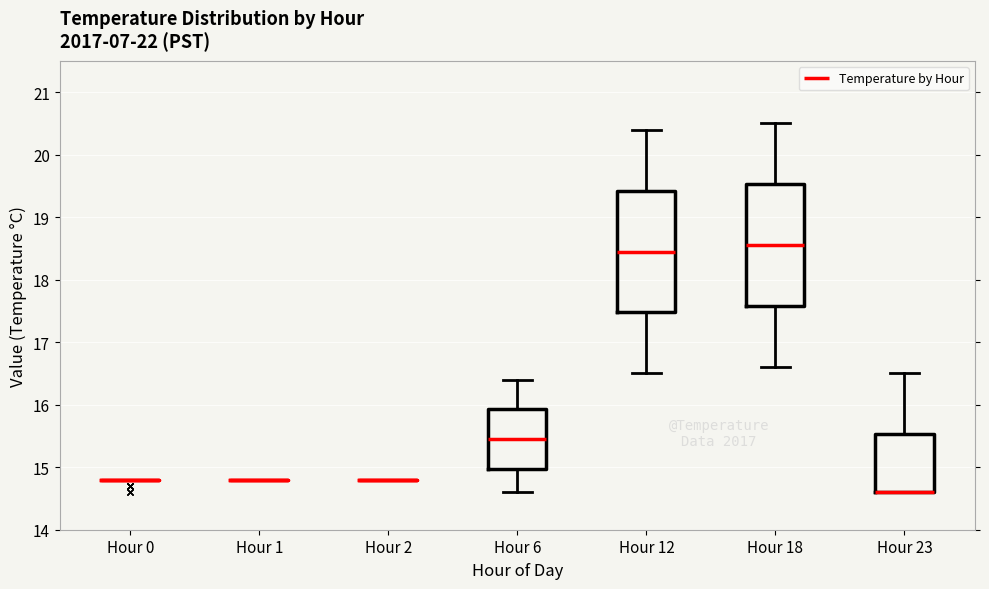

Reading left to right, transcribe this box plot: for each box, give where its median line is, the range the box spans, and where its two whiskers end, as read against the y-axis. The values are not printed on the chart, so give them approximately, as read against the axis.

Hour 0: box collapsed to a line at 14.8, whiskers 14.8 to 14.8
Hour 1: box collapsed to a line at 14.8, whiskers 14.8 to 14.8
Hour 2: box collapsed to a line at 14.8, whiskers 14.8 to 14.8
Hour 6: median 15.5, box 15.0 to 15.9, whiskers 14.6 to 16.4
Hour 12: median 18.5, box 17.5 to 19.4, whiskers 16.5 to 20.4
Hour 18: median 18.6, box 17.6 to 19.5, whiskers 16.6 to 20.5
Hour 23: median 14.6 (drawn on the box's lower edge), box 14.6 to 15.5, whiskers 14.6 to 16.5